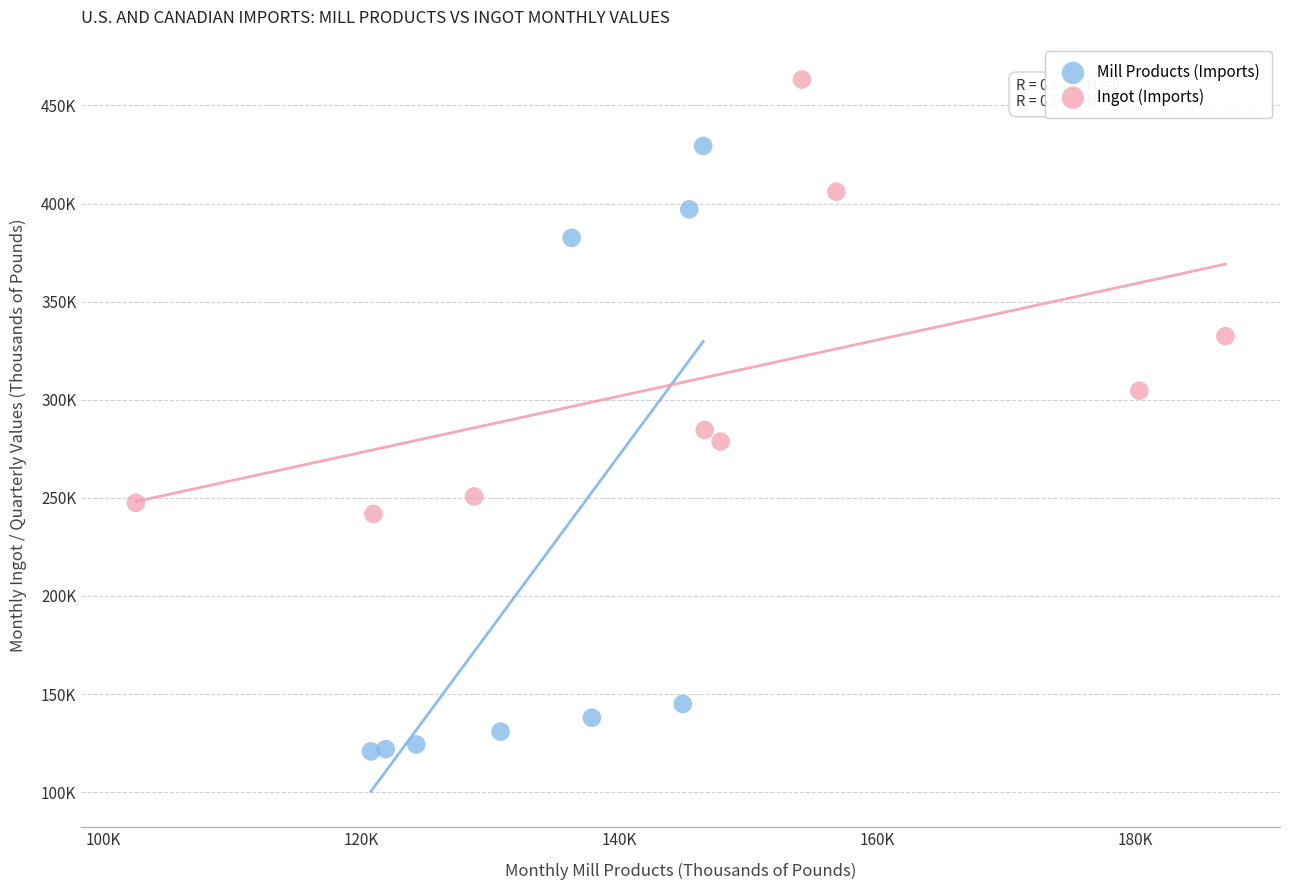

Which series has the largest Y range (max minus min)?

Mill Products (Imports)